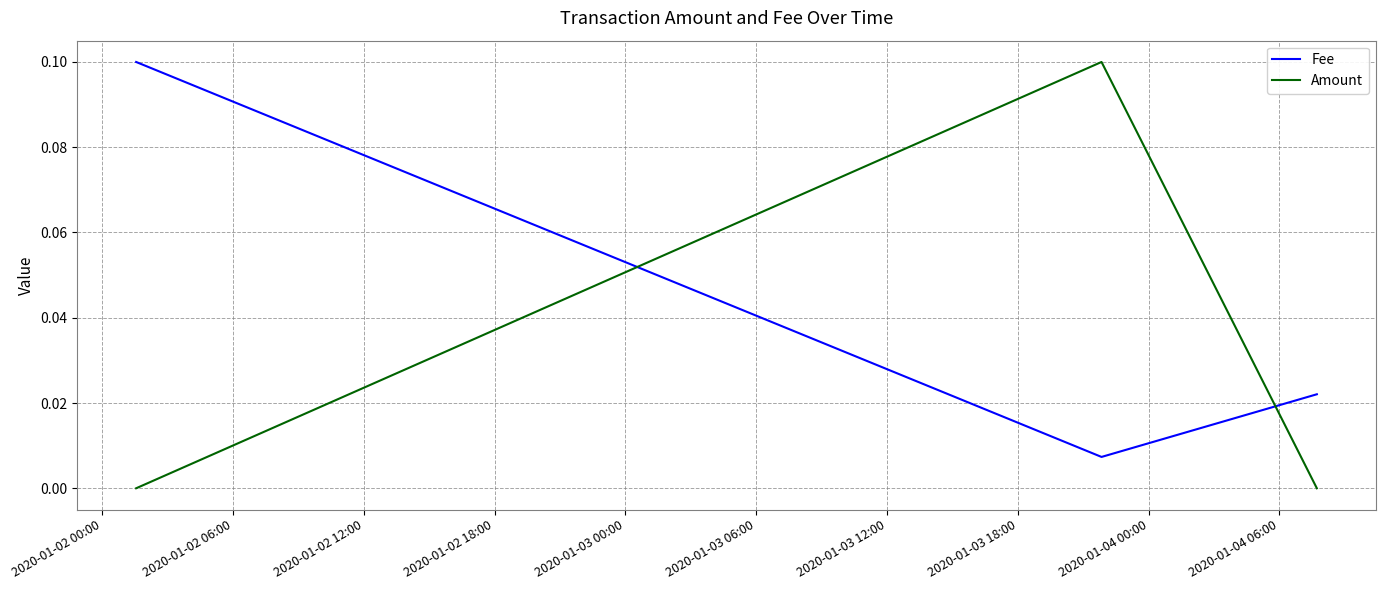

List the series in order of their overall mean, lowest first.

Amount, Fee